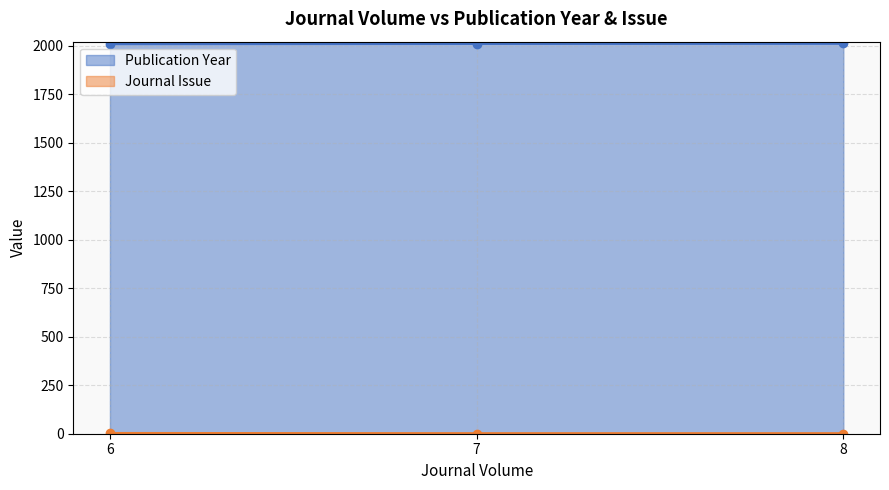

How many distinct data groups are displayed?

2